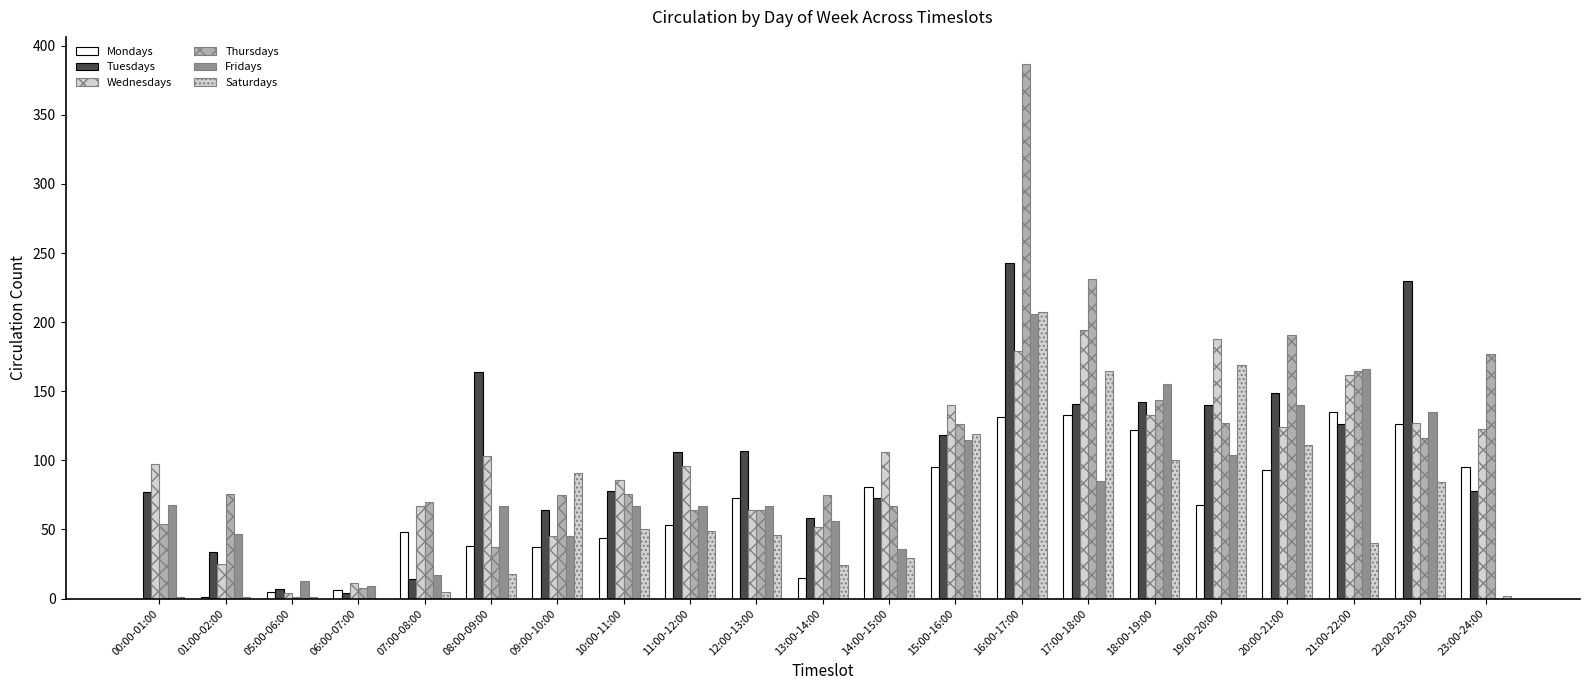

Rank the series at 00:00-01:00 from lowest to highest value.

Mondays, Saturdays, Thursdays, Fridays, Tuesdays, Wednesdays